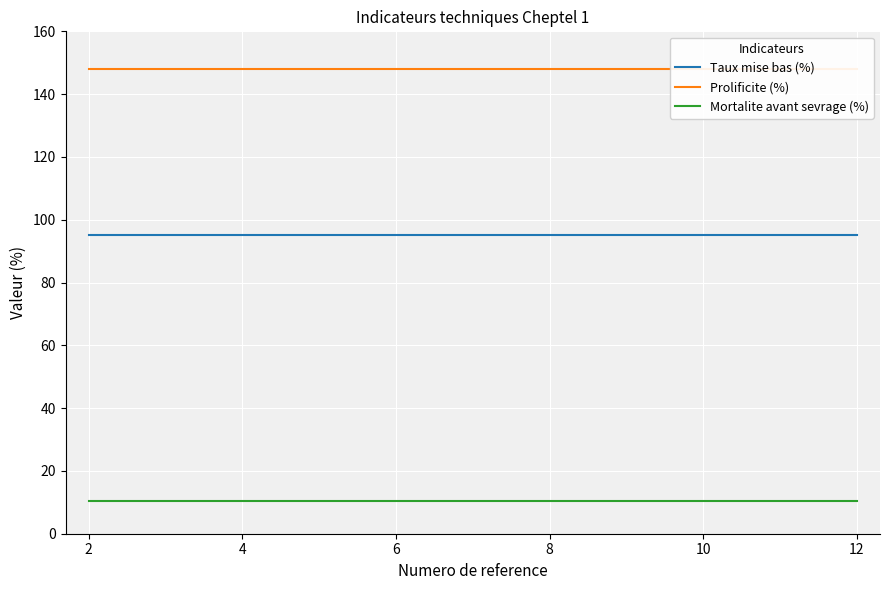

True or false: Taux mise bas (%) and Prolificite (%) intersect in this chart.

False